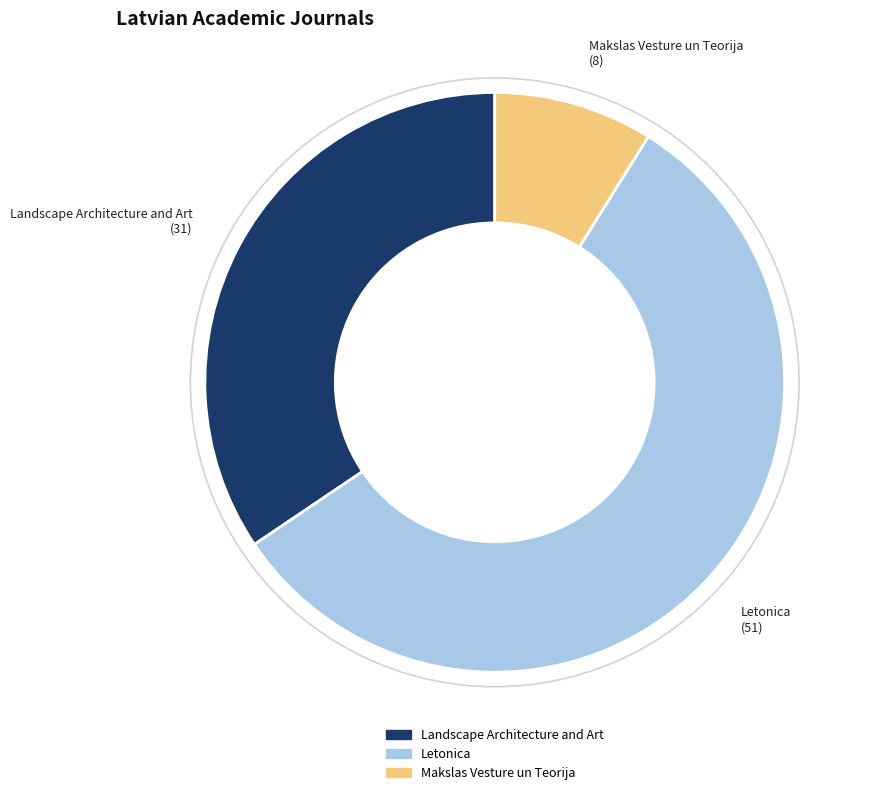

Which slice is the largest?

Letonica